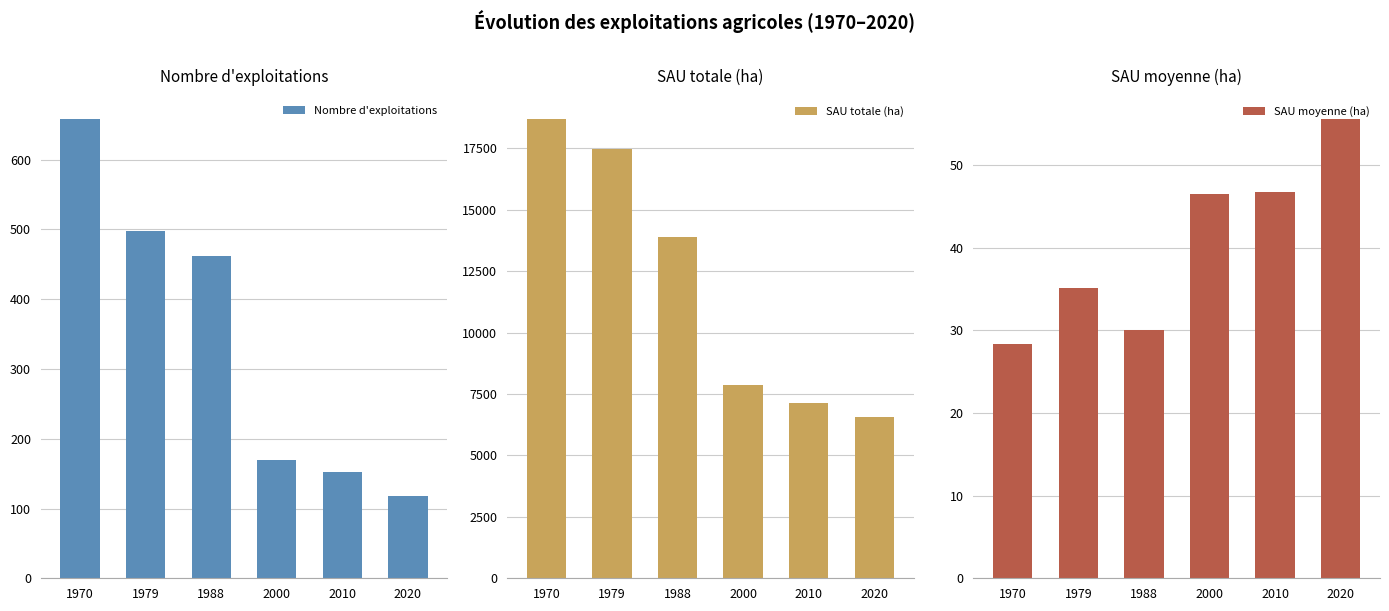

Rank the series by their maximum value, from highest to lowest.

SAU totale (ha), Nombre d'exploitations, SAU moyenne (ha)